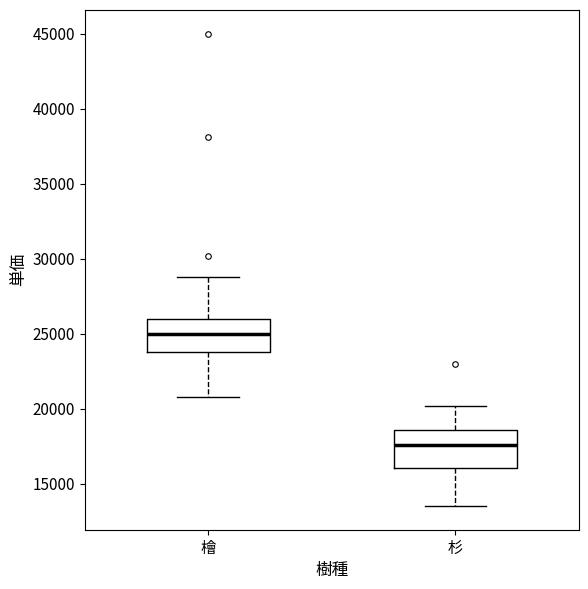

Where is the upper edge of the box for 杉 on the y-axis? The values are not printed on the chart, so give them approximately, as read against the axis.

18500